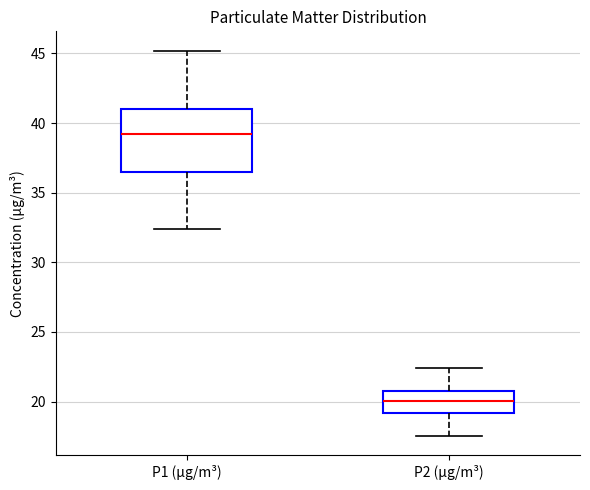

Reading left to right, read every box against the y-axis: the position of its median line, the range the box covers, and the ends of its whiskers. The values are not printed on the chart, so give them approximately, as read against the axis.

P1 (µg/m³): median 39.0, box 36.5 to 41.0, whiskers 32.5 to 45.0
P2 (µg/m³): median 20.0, box 19.0 to 20.5, whiskers 17.5 to 22.5